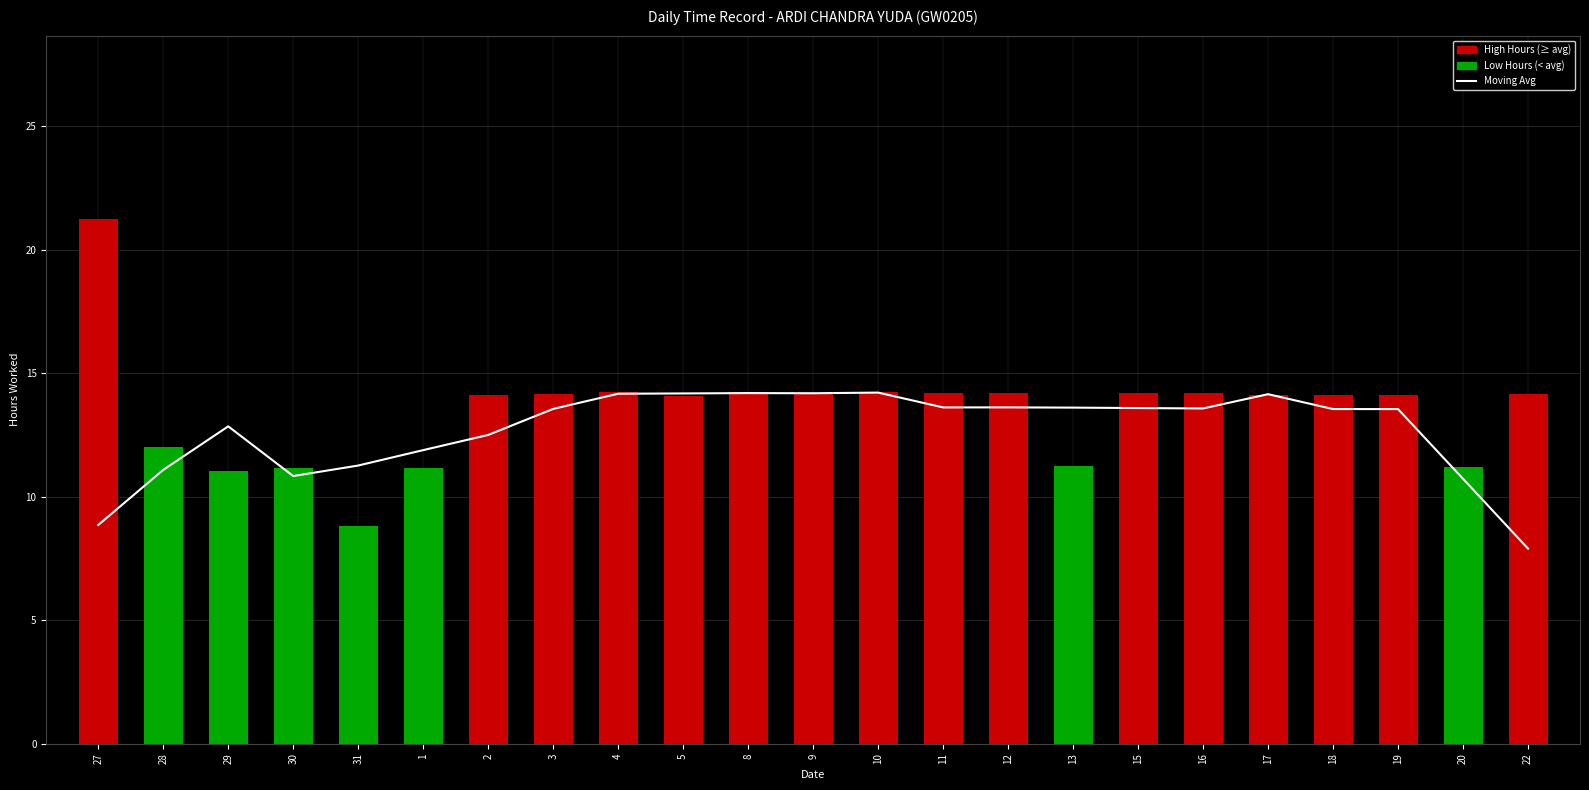

What value does the Low (Hours) series have at 18?

14.1